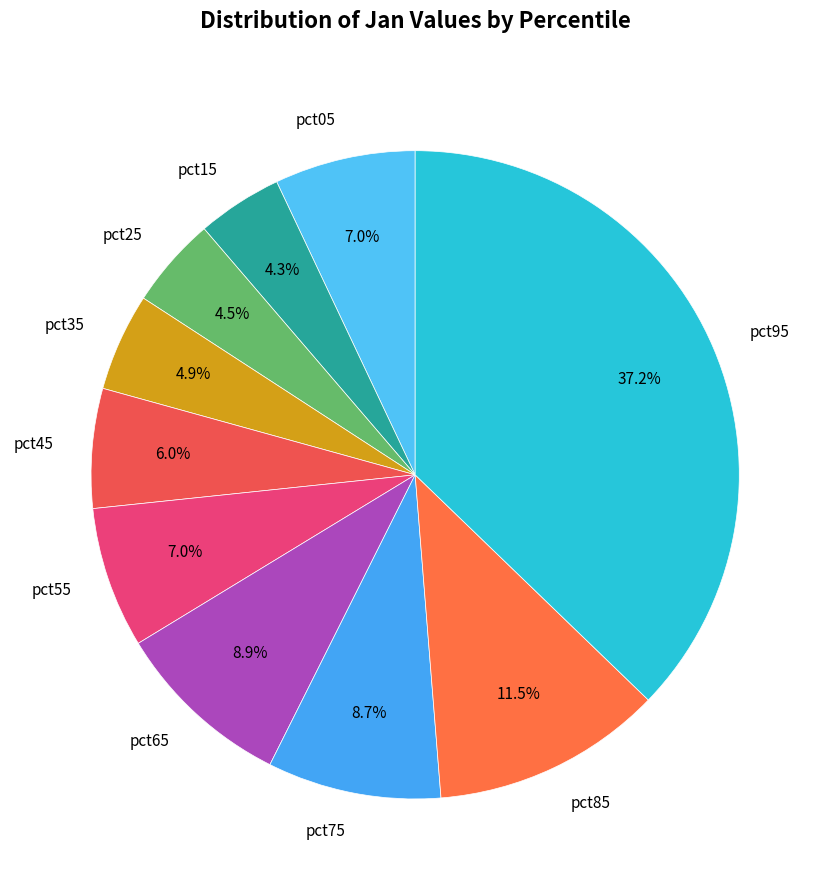

How many segments does this pie chart have?

10